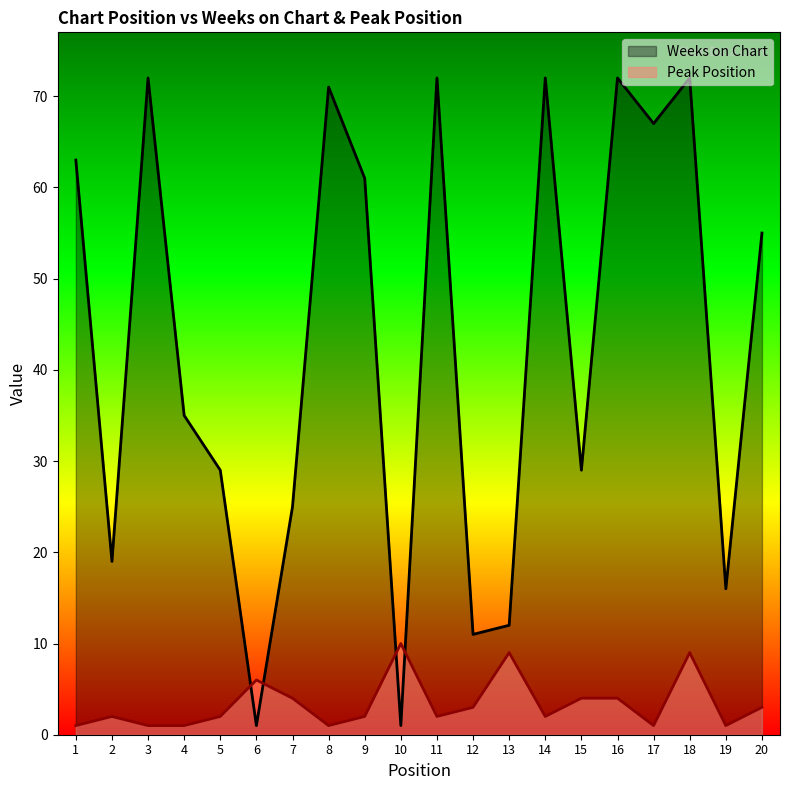

Is the value of Weeks on Chart at 10 greater than the value of Peak Position at 5?

No